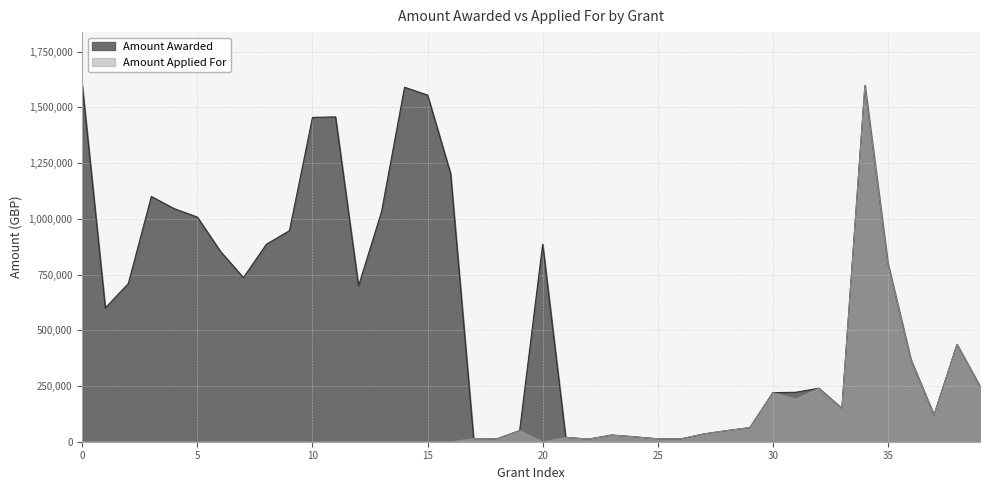

What position from the right is 2017-18 MPM-2142?

39